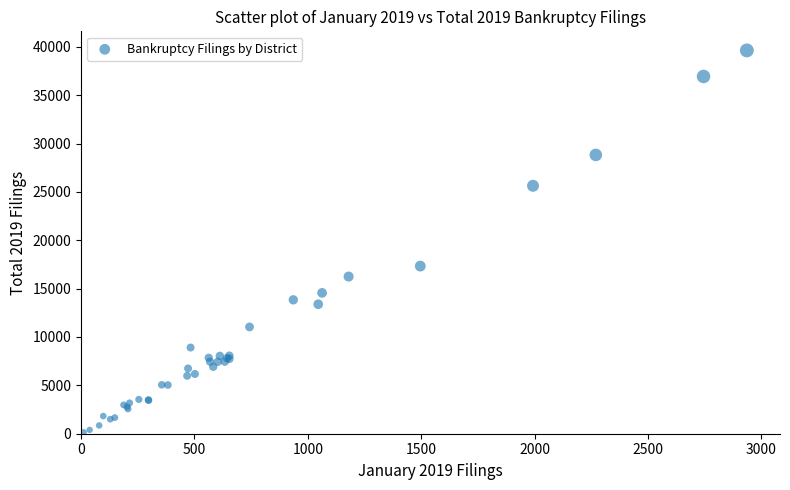

What Y value in the scatter plot is closest to 19893?

17328